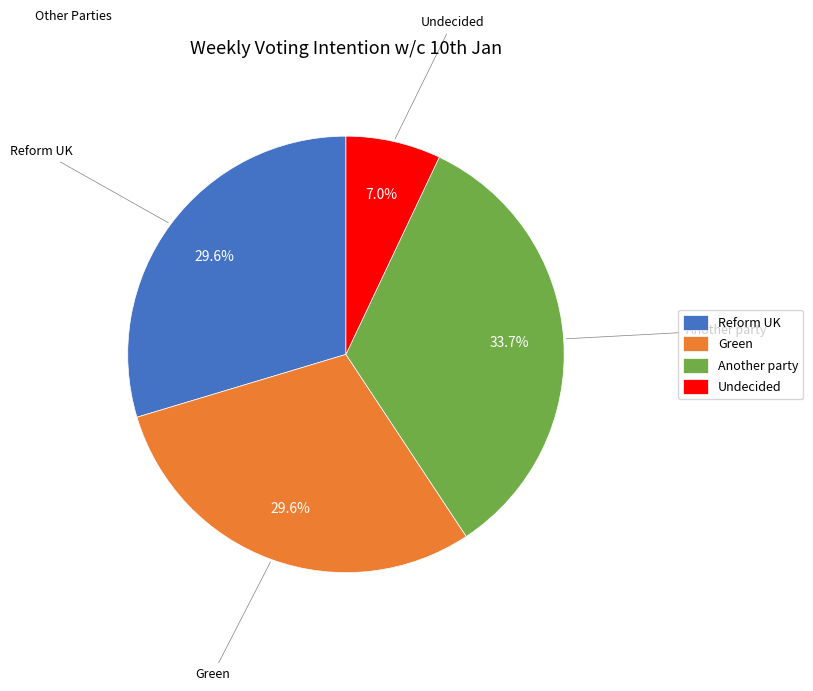

Is there any slice that represents more than half of the pie?

No